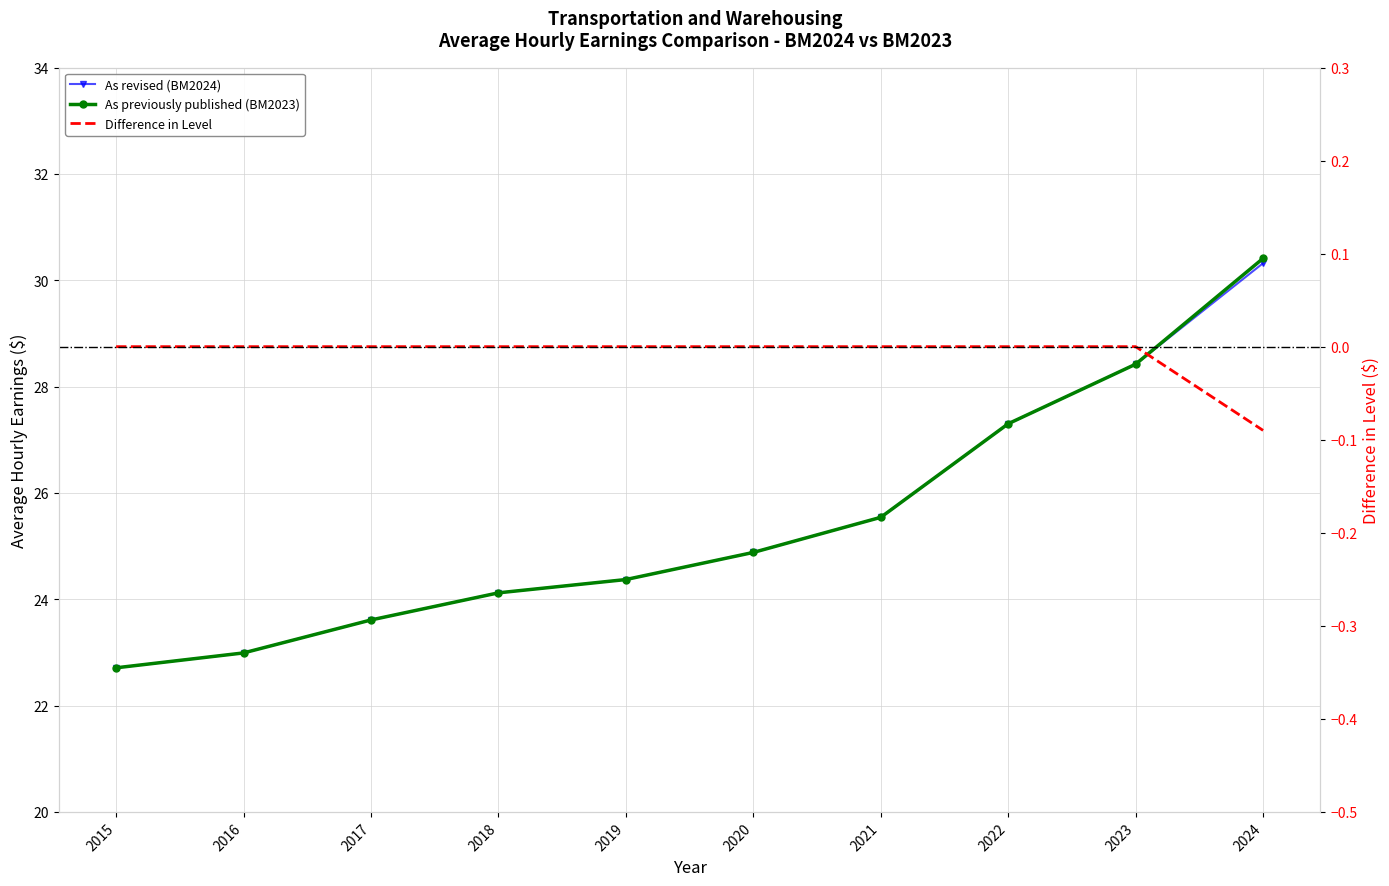

Which series has the largest total across all categories?

As previously published (BM2023)